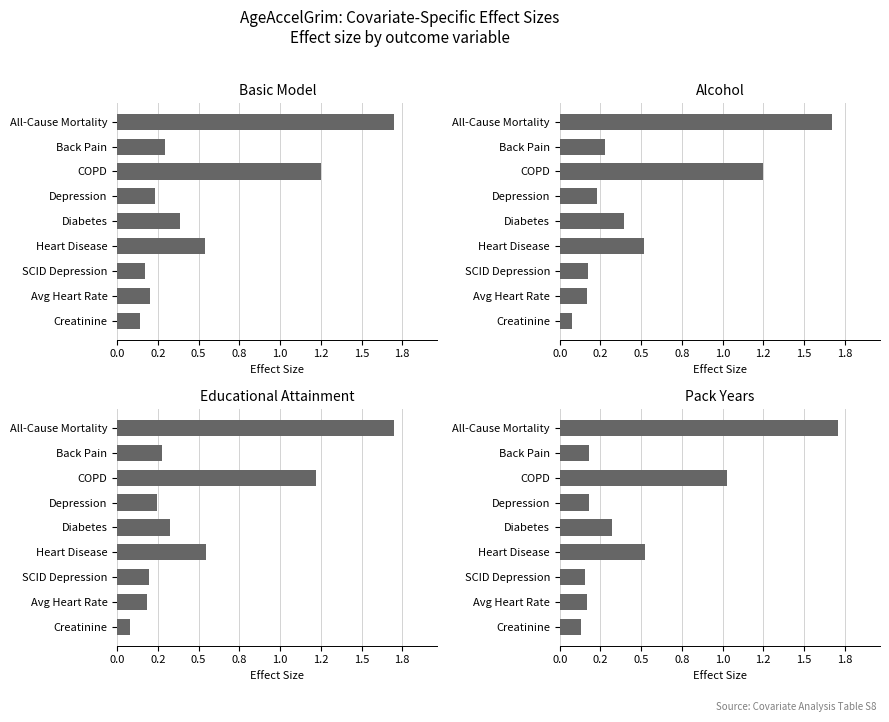

Rank the series at Heart Disease from highest to lowest value.

Educational Attainment, Basic Model, Pack Years, Alcohol